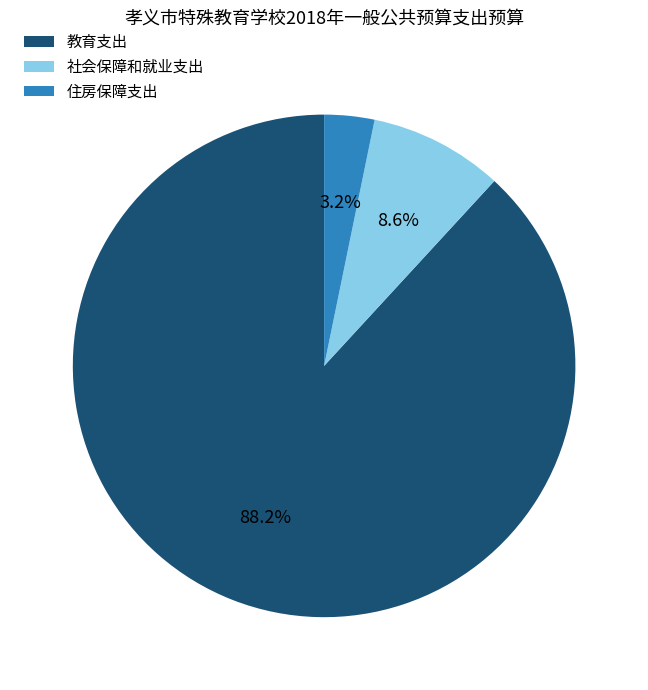

Which has a higher value, 住房保障支出 or 教育支出?

教育支出